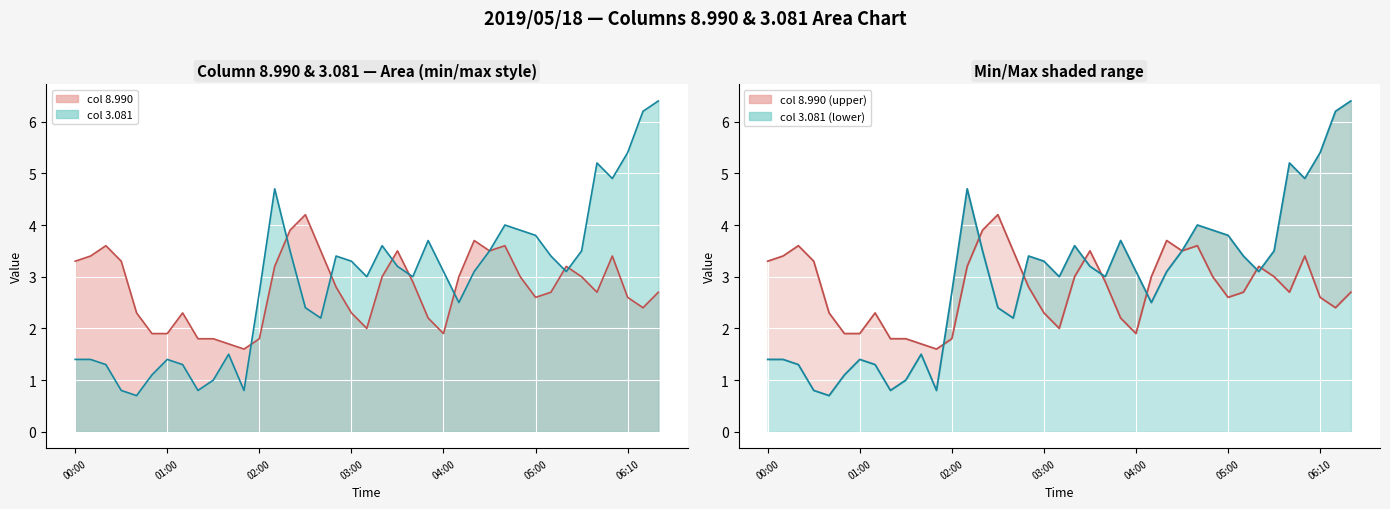

What is the difference between the col 3.081 line values at 25 and 31?

0.9